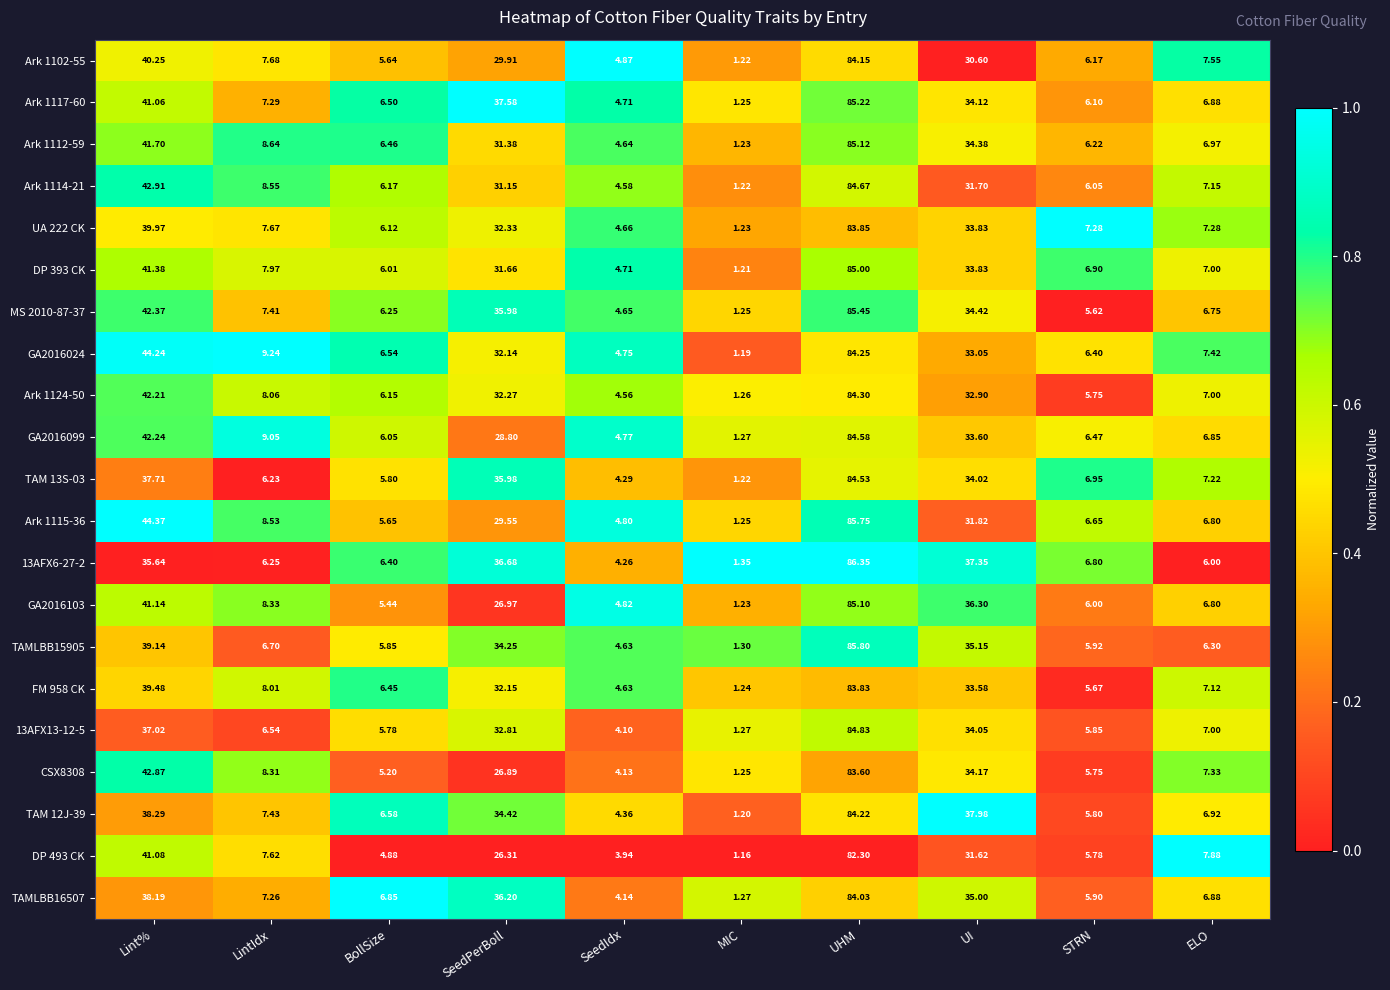

At which label is 13AFX13-12-5 closest to 43?

Lint%